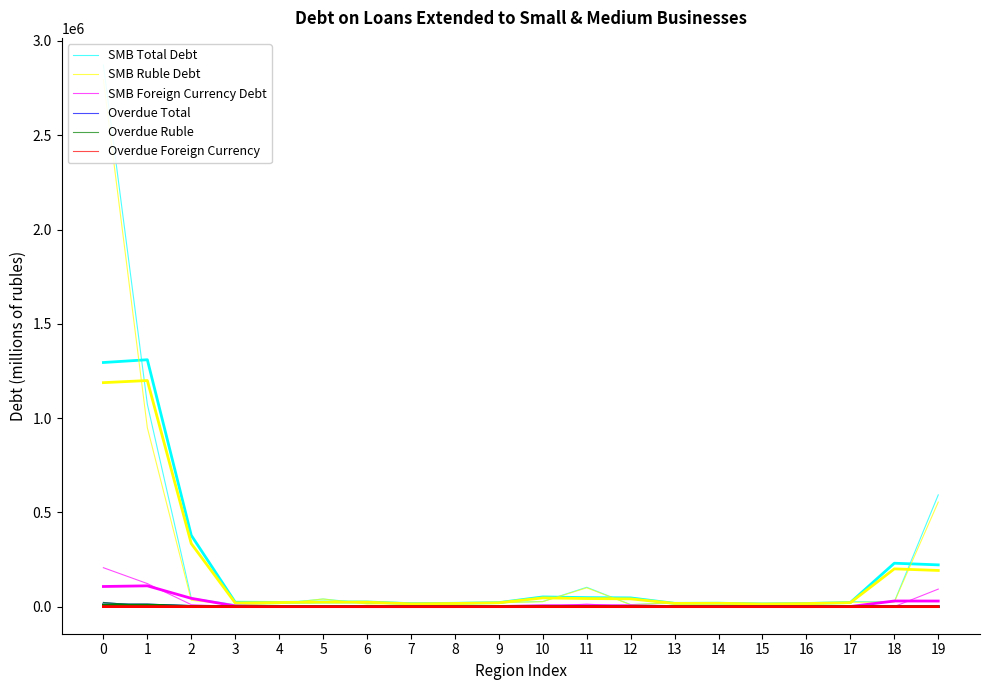

True or false: Overdue Ruble has a value of 146.2 at 13.

True